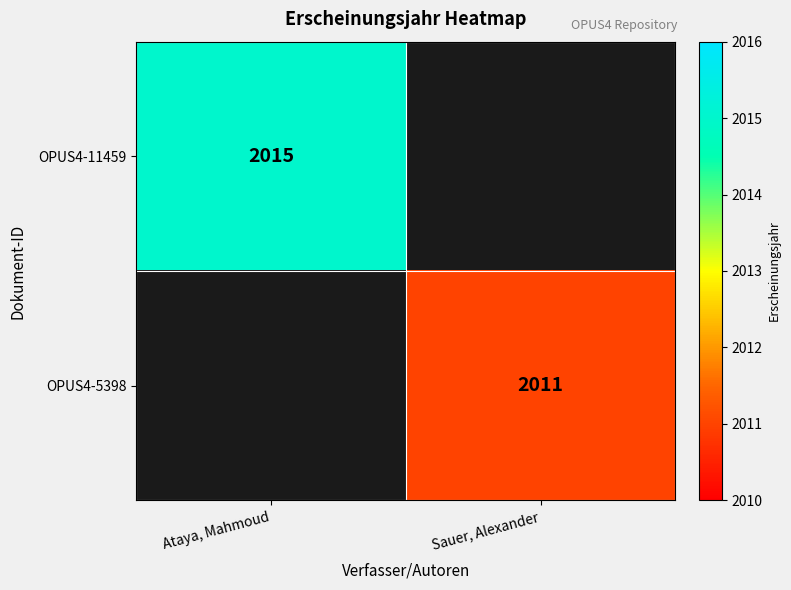

Which label corresponds to the smallest value in the chart?

Sauer, Alexander